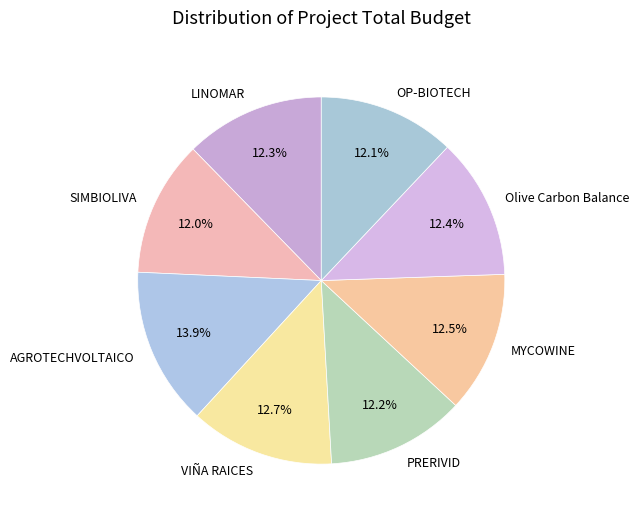

To the nearest percent, what is the difference between the AGROTECHVOLTAICO and MYCOWINE slice percentages?

1%